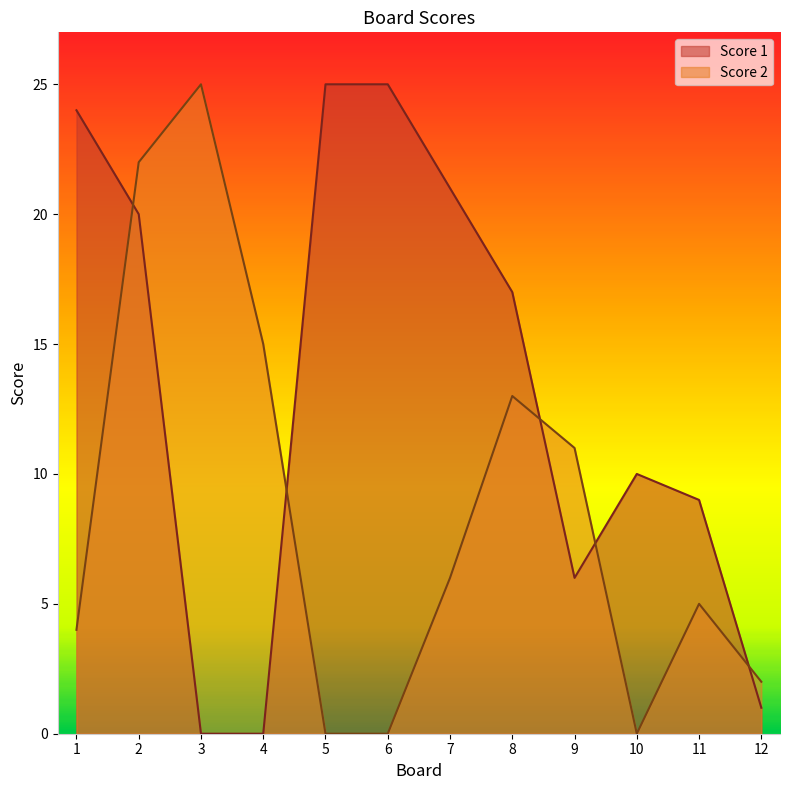

True or false: Score 2 has a value of 25 at 3.

True